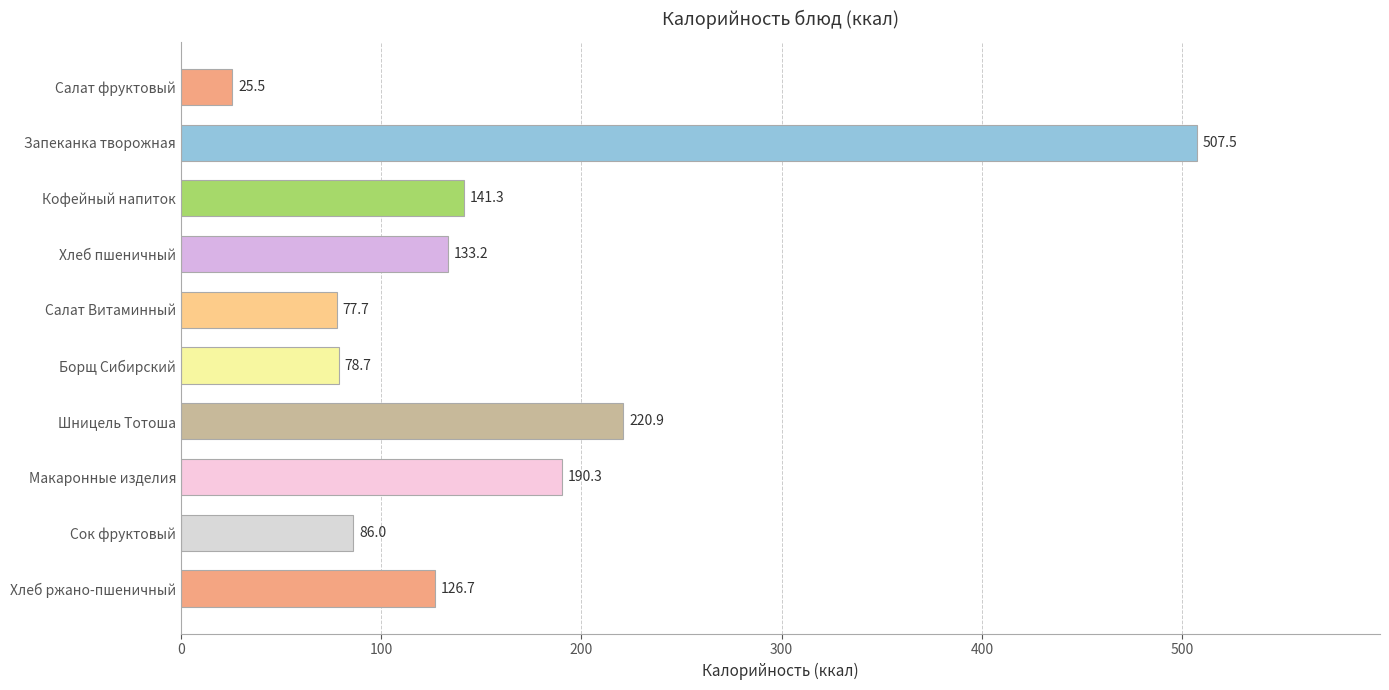

What is the greatest value displayed?

507.5